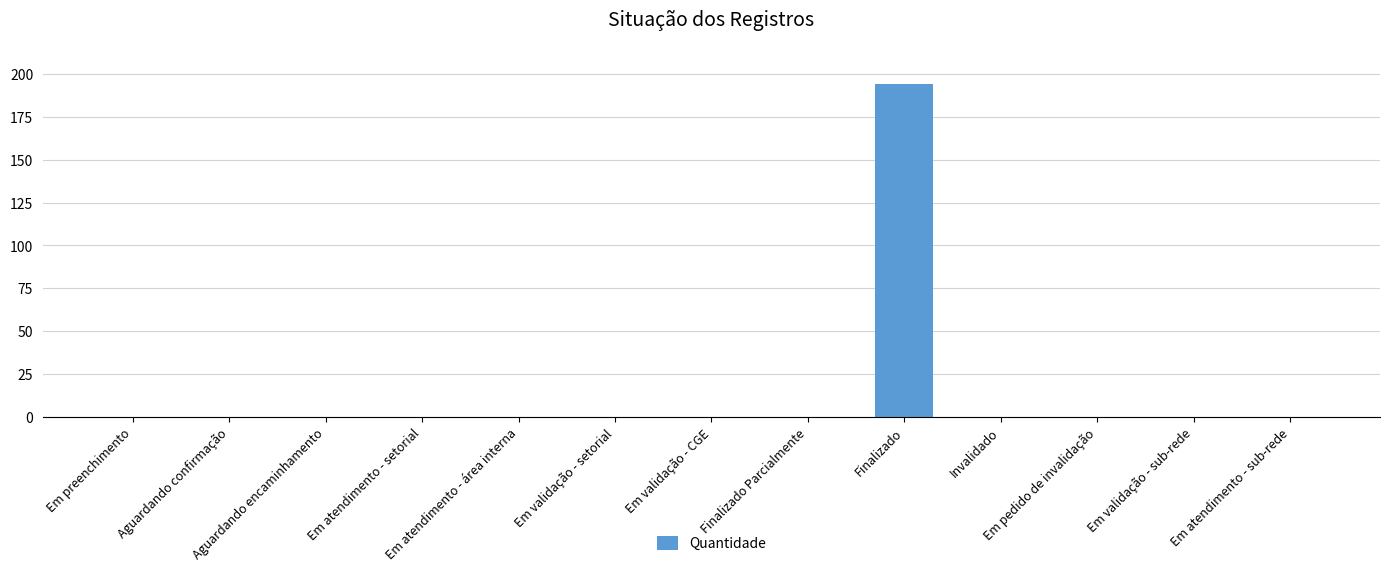

Reading left to right, what are all the values shown in this chart?

Em preenchimento=0	Aguardando confirmação=0	Aguardando encaminhamento=0	Em atendimento - setorial=0	Em atendimento - área interna=0	Em validação - setorial=0	Em validação - CGE=0	Finalizado Parcialmente=0	Finalizado=194	Invalidado=0	Em pedido de invalidação=0	Em validação - sub-rede=0	Em atendimento - sub-rede=0